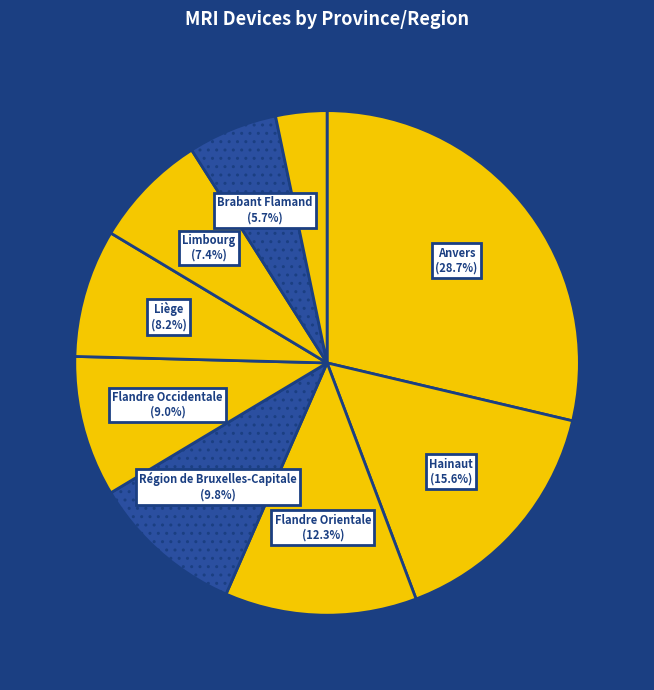

Count the number of slices in the pie.

9